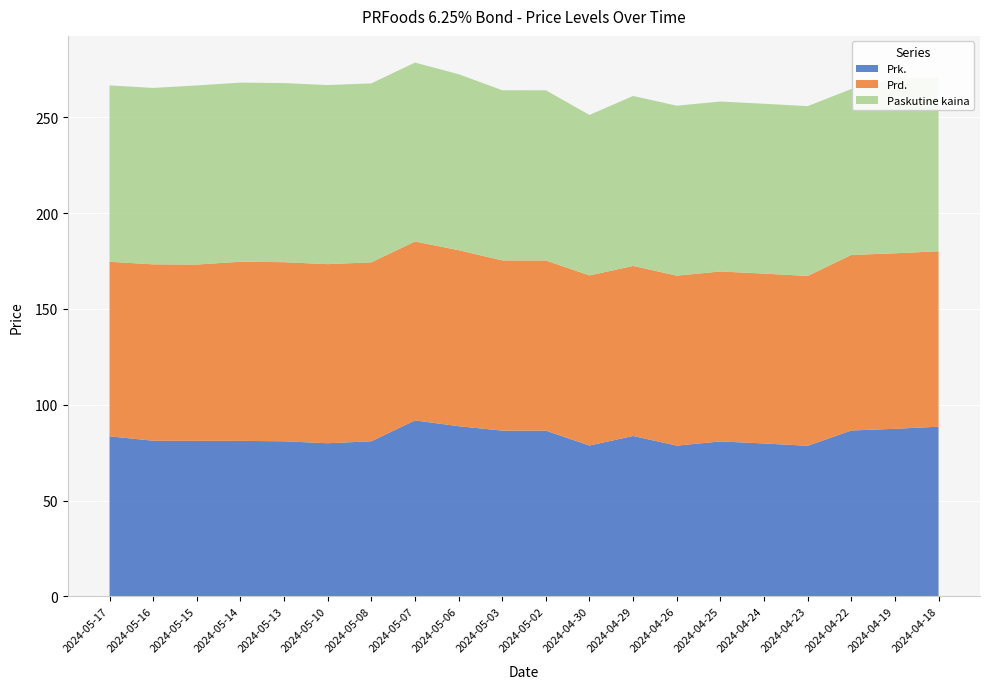

Reading right to left, extract all data points from this chart.

Prk.: 88.6	87.5	86.6	78.6	79.8	80.9	78.7	83.7	78.8	86.5	86.5	88.8	91.9	81.0	79.9	81.0	81.2	81.2	81.2	83.6
Prd.: 91.6	91.6	91.6	88.6	88.6	88.7	88.7	88.7	88.8	88.8	88.8	91.8	93.4	93.4	93.4	93.5	93.5	92.0	92.0	91.1
Paskutine kaina: 90.6	91.6	86.6	88.6	88.6	88.7	88.7	88.7	83.8	88.8	88.8	91.8	93.4	93.4	93.4	93.5	93.5	93.5	92.0	92.0